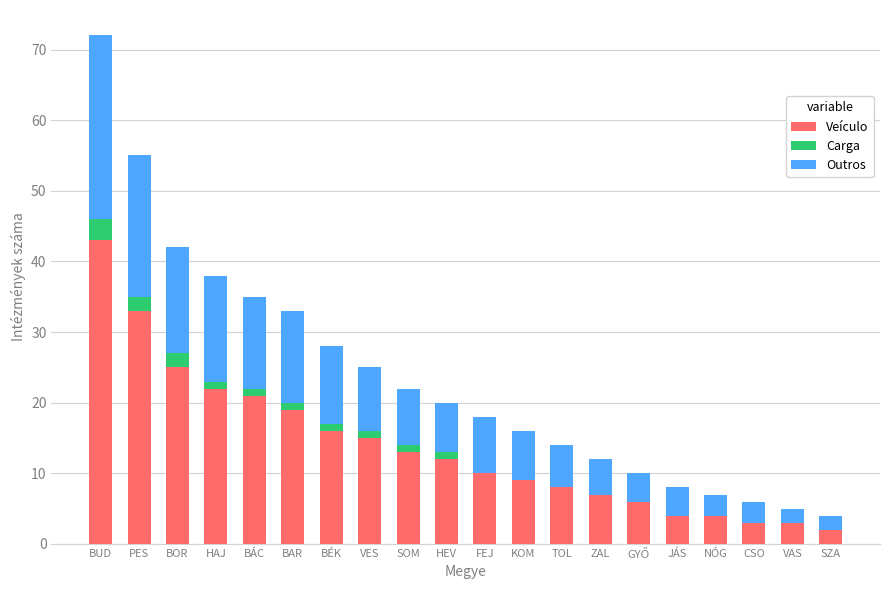

What is the maximum value for Veículo?

43